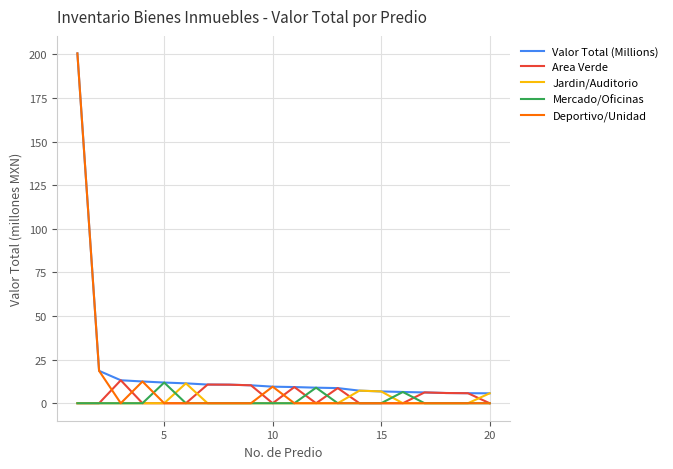

What is the greatest value displayed?

200.6